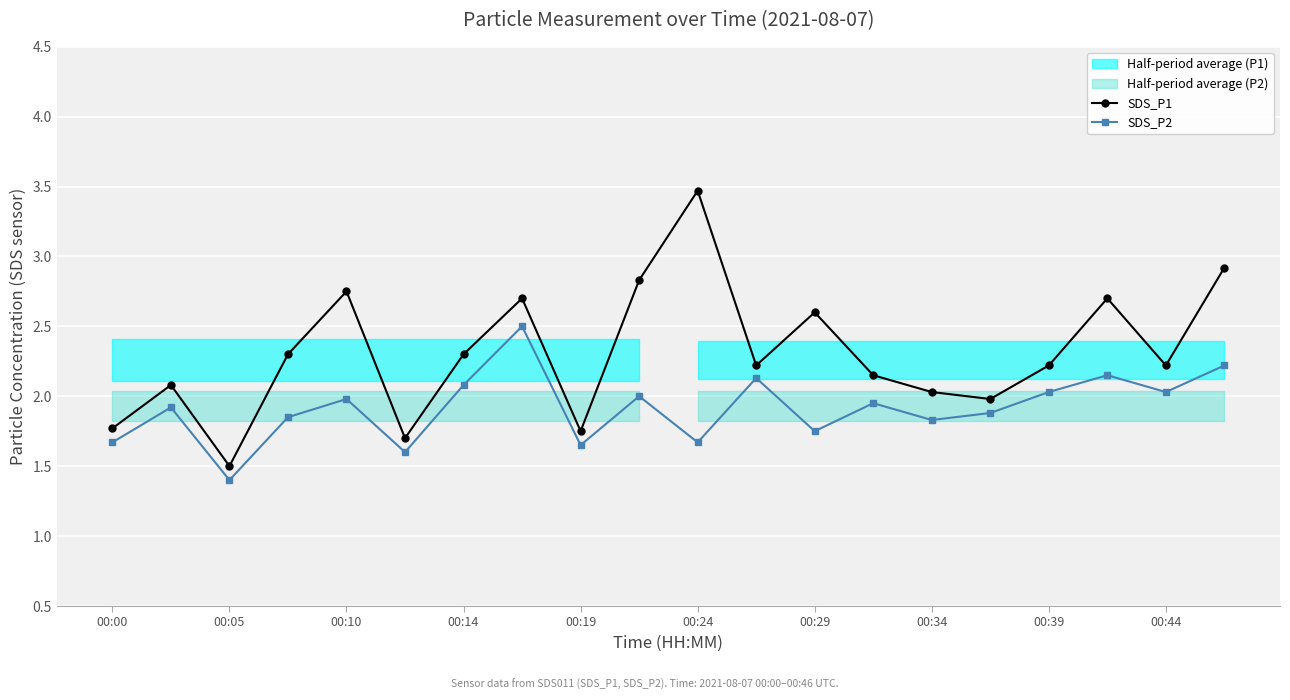

True or false: SDS_P2 has more than 1 interior local peaks.

True